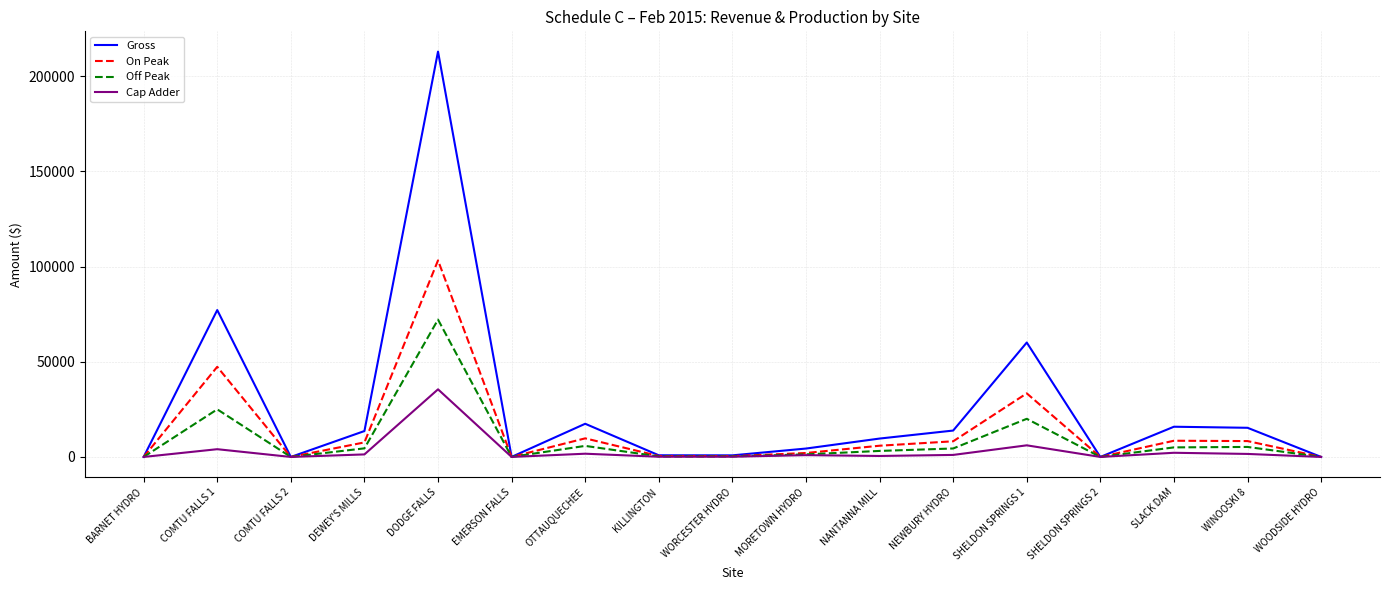

List the series in order of their peak value, highest first.

Gross, On Peak, Off Peak, Cap Adder